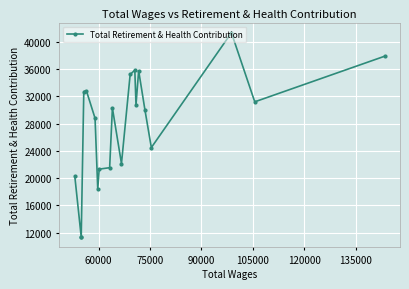

The chart shows a value of 11010 at 9. True or false?

False